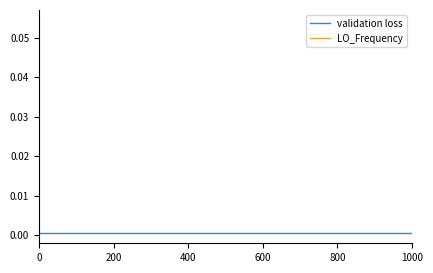

How many lines are shown in the chart?

2